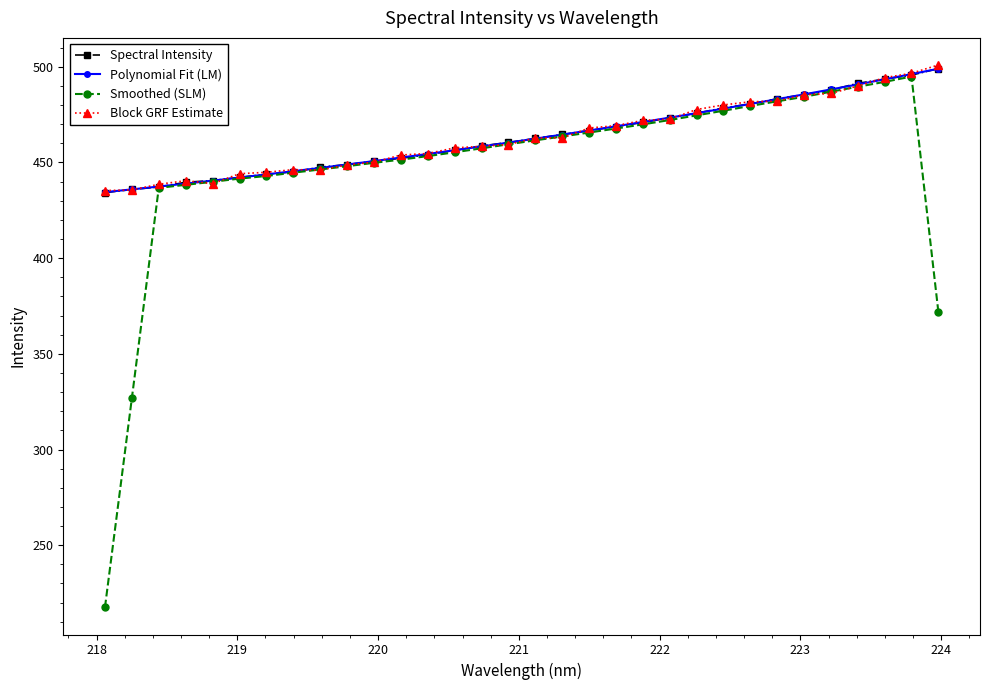

How many values in the Block GRF Estimate series exceed 462?

16